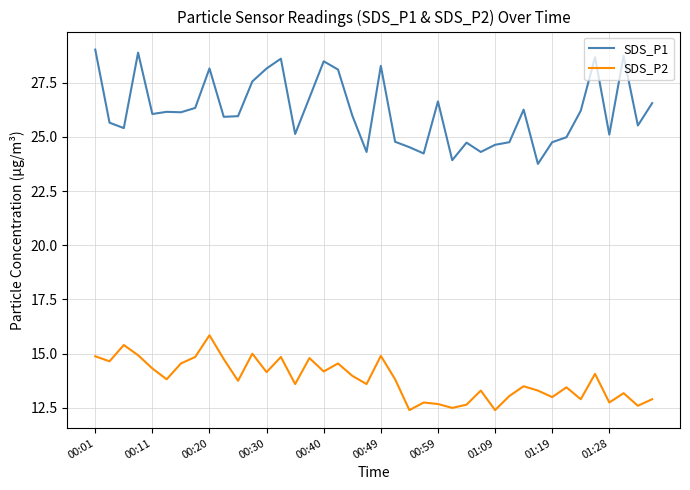

What is the greatest value displayed?

29.0